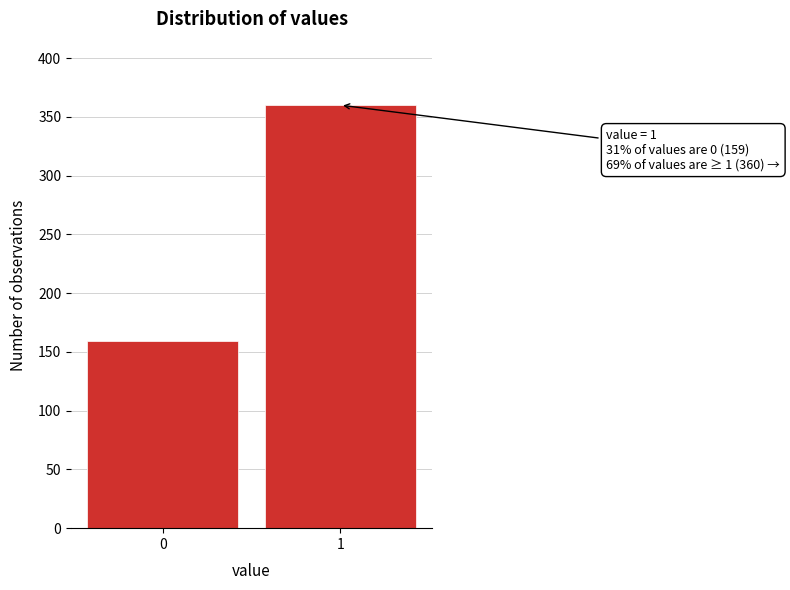

Reading left to right, list all the values displayed in this chart.

0=159	1=360